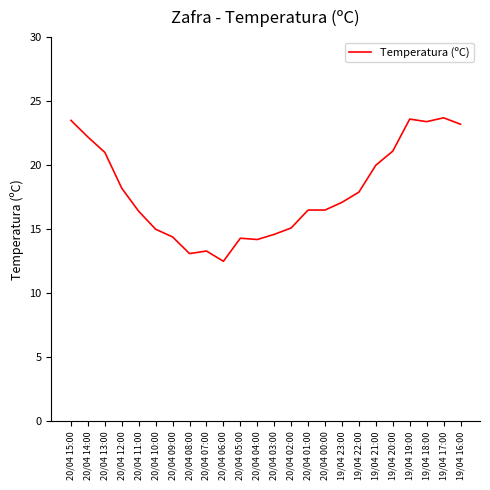

Is it true that the value at 20/04 04:00 is 14.2?

True